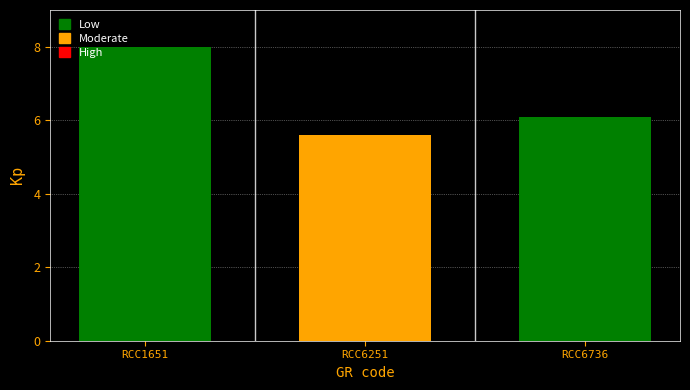

Where is the data nearest to the value 6?

RCC6736